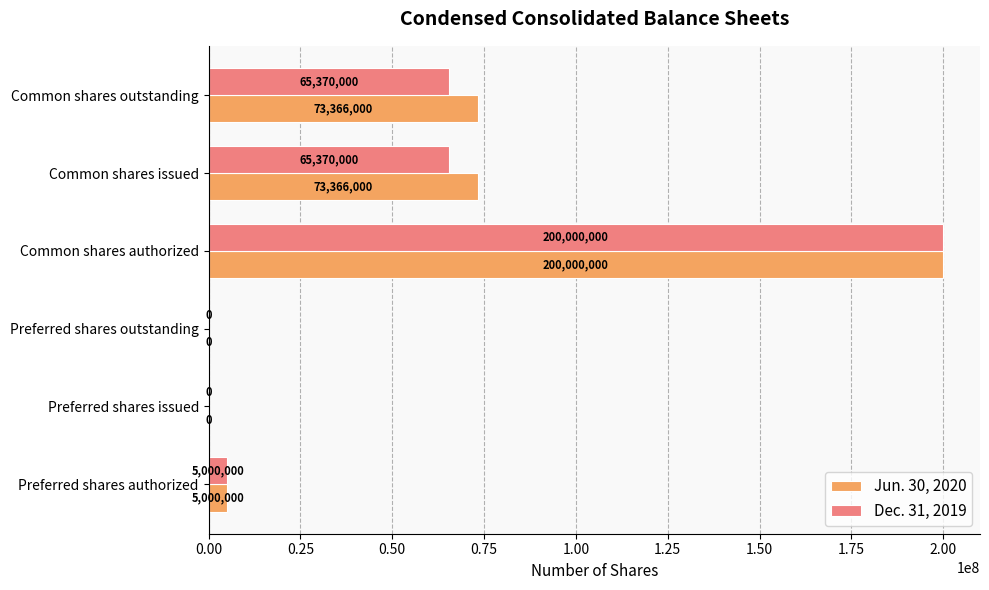

What is the total value across all series at Preferred shares authorized?

10000000